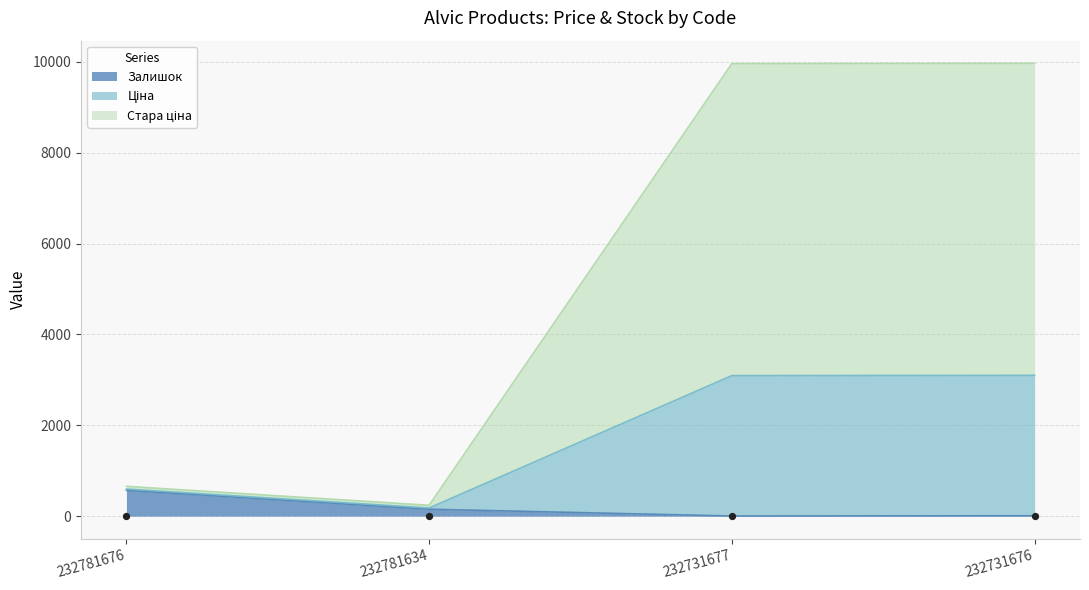

What are all the series names shown in the legend?

Залишок, Ціна, Стара ціна